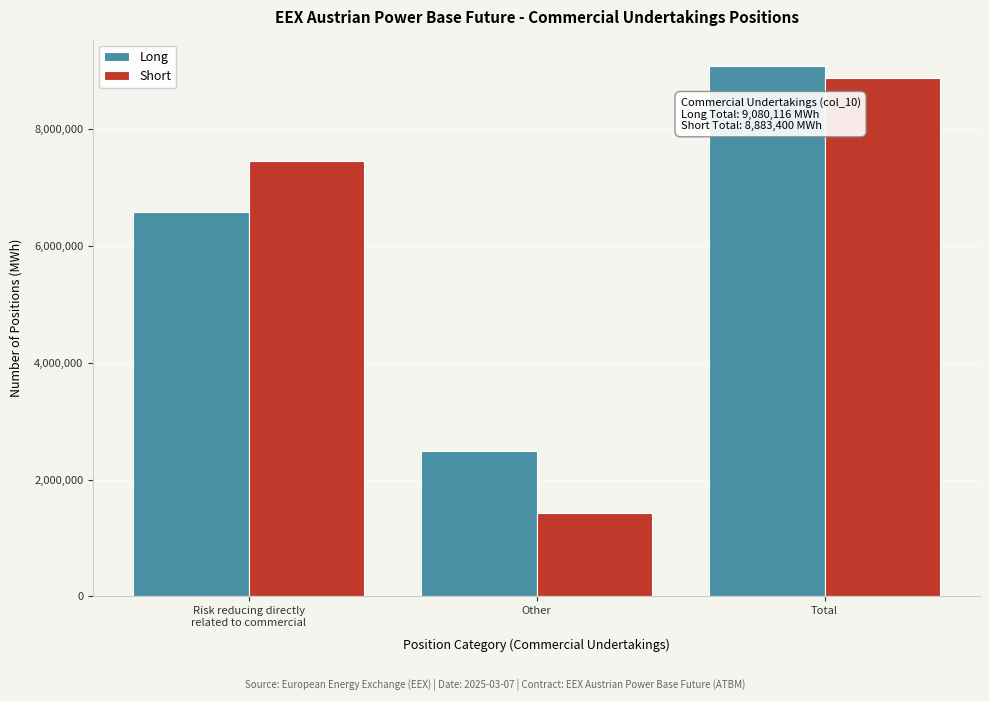

Reading left to right, transcribe all the data shown in this chart.

Long: 6587202	2492914	9080116
Short: 7459153	1424247	8883400